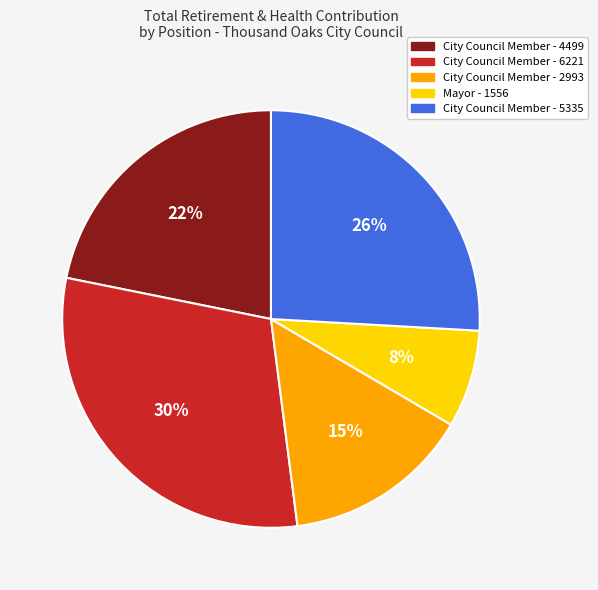

To the nearest percent, what percentage of the pie is City Council Member - 5335?

26%